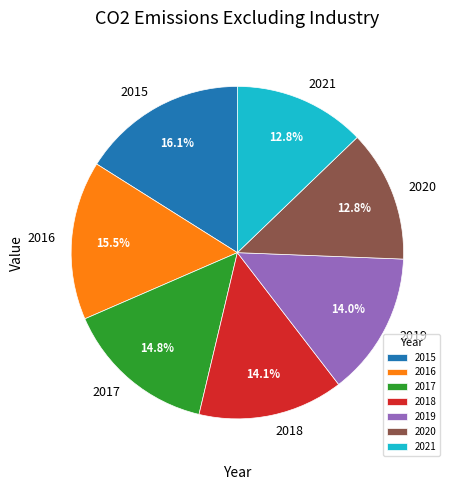

Combined, what portion of the pie is 2015 and 2021?

28.9%